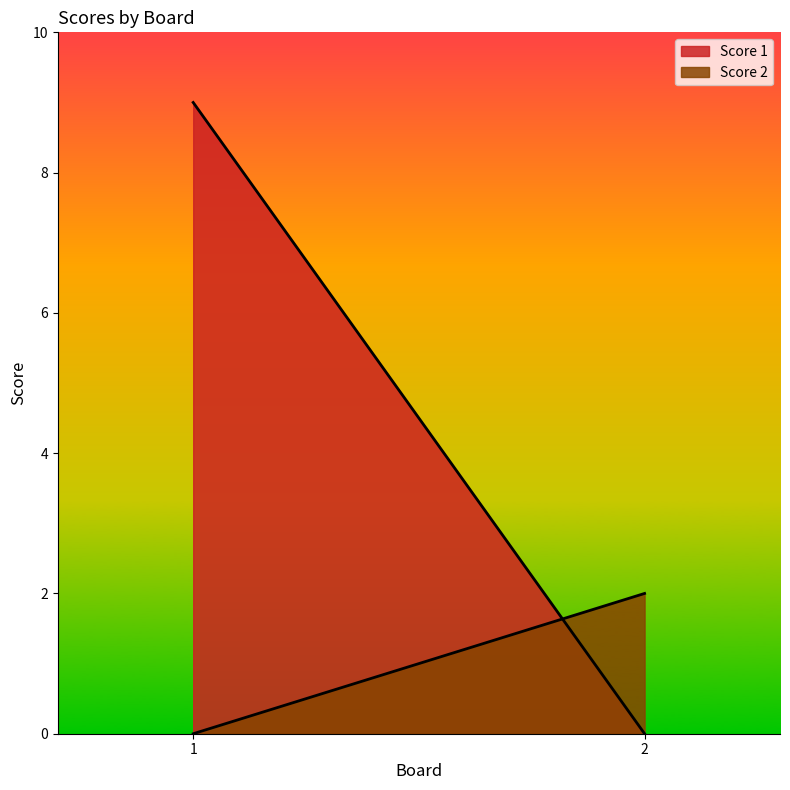

What is the difference between the highest and lowest values at 1?

9